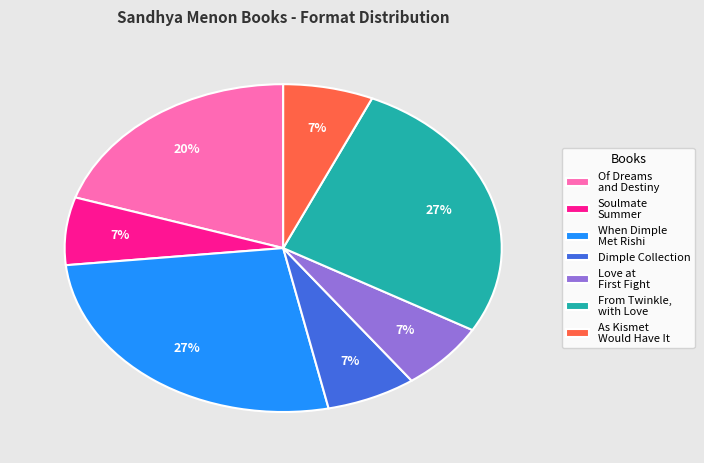

How many segments does this pie chart have?

7